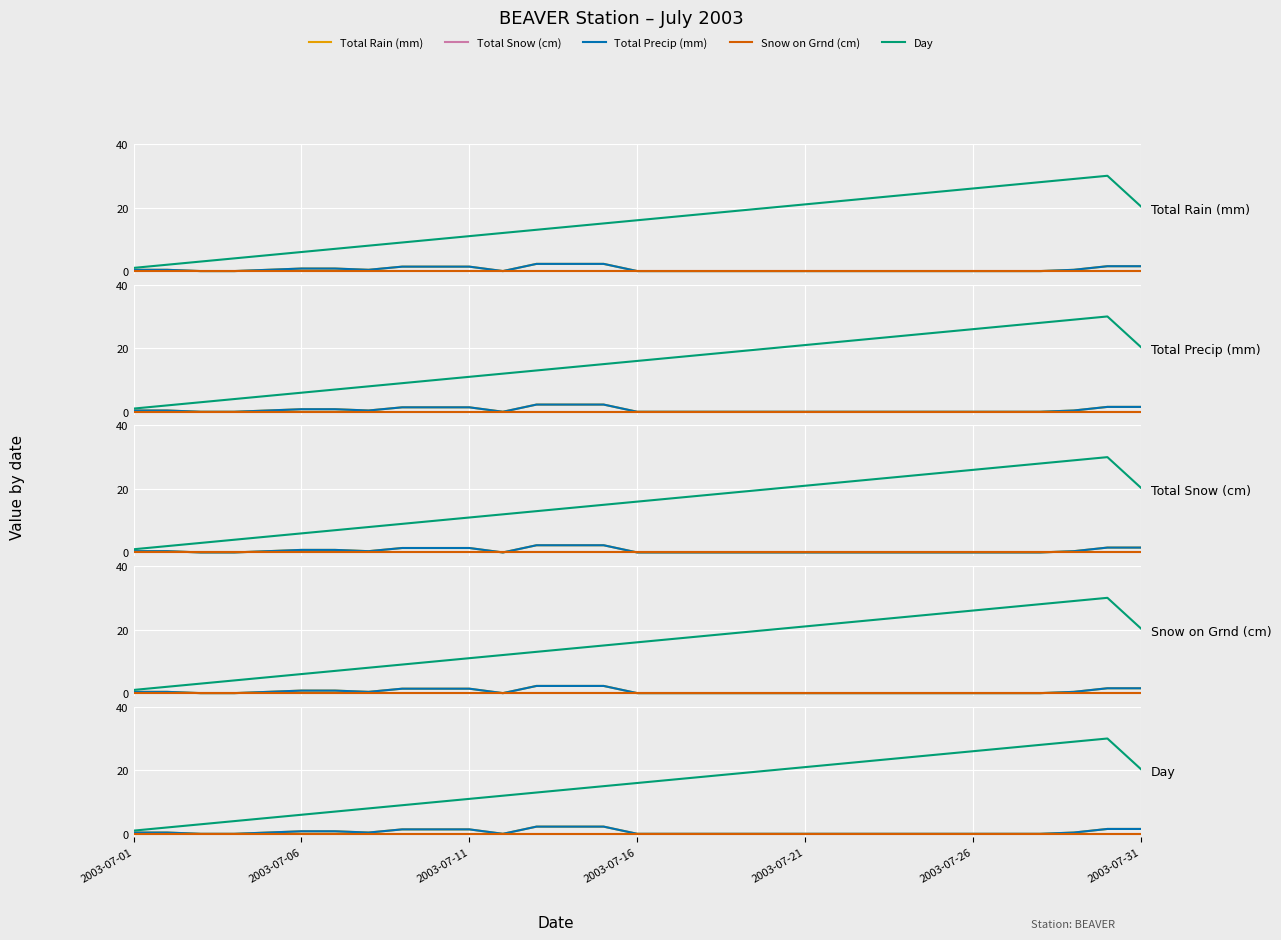

Which series changed the most between 10 and 17?

Day